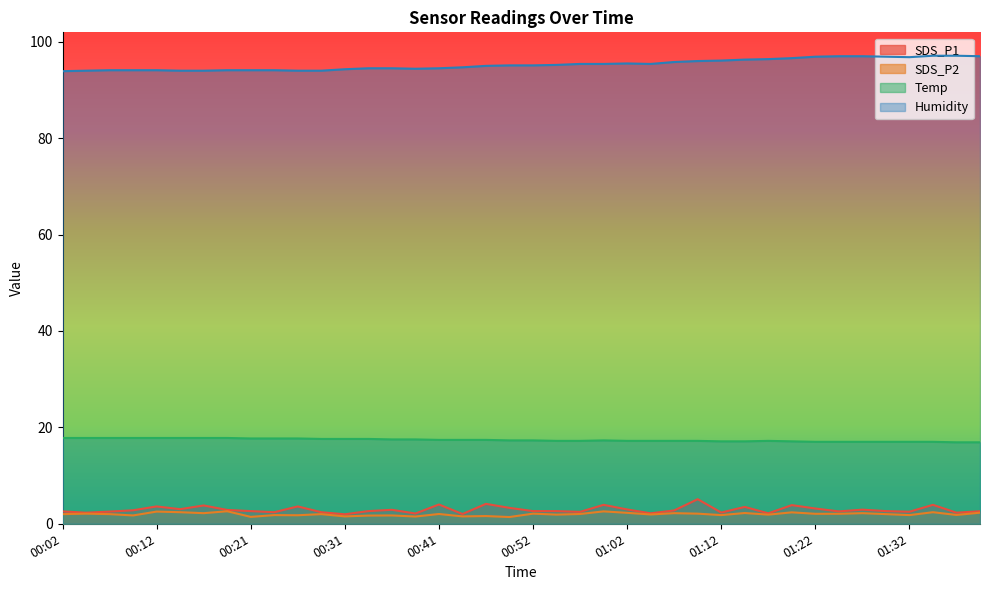

True or false: SDS_P1 has more than 0 interior local peaks.

True